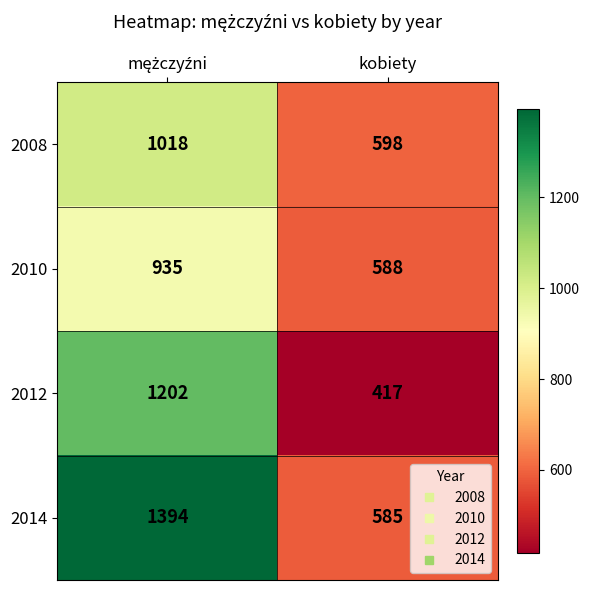

What is the average value of the 2010 series?

762